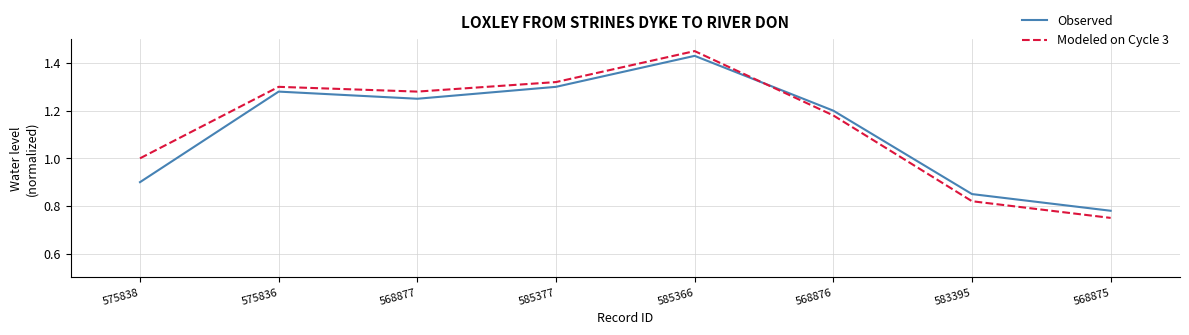

How many lines are shown in the chart?

2